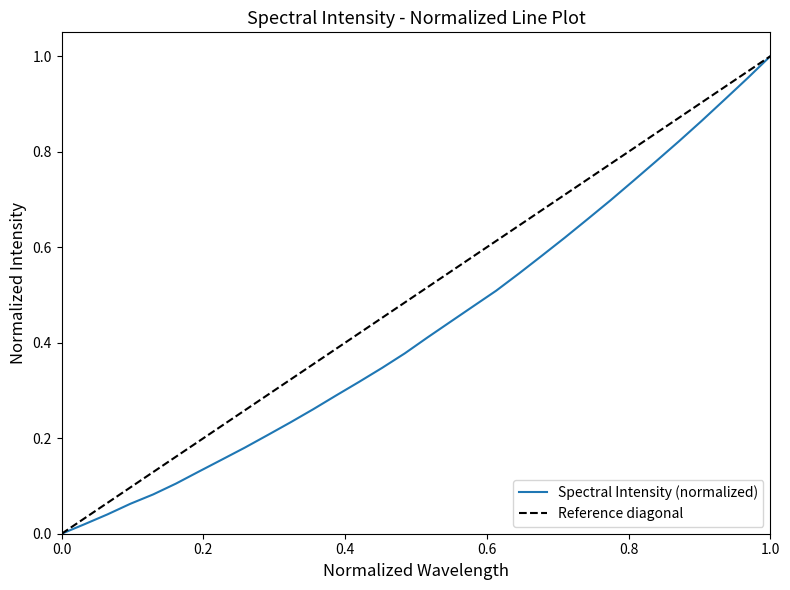

How many distinct data groups are displayed?

1